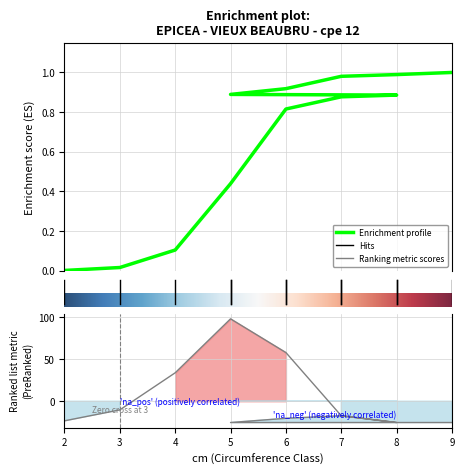

Where does the data first go above -17?

3